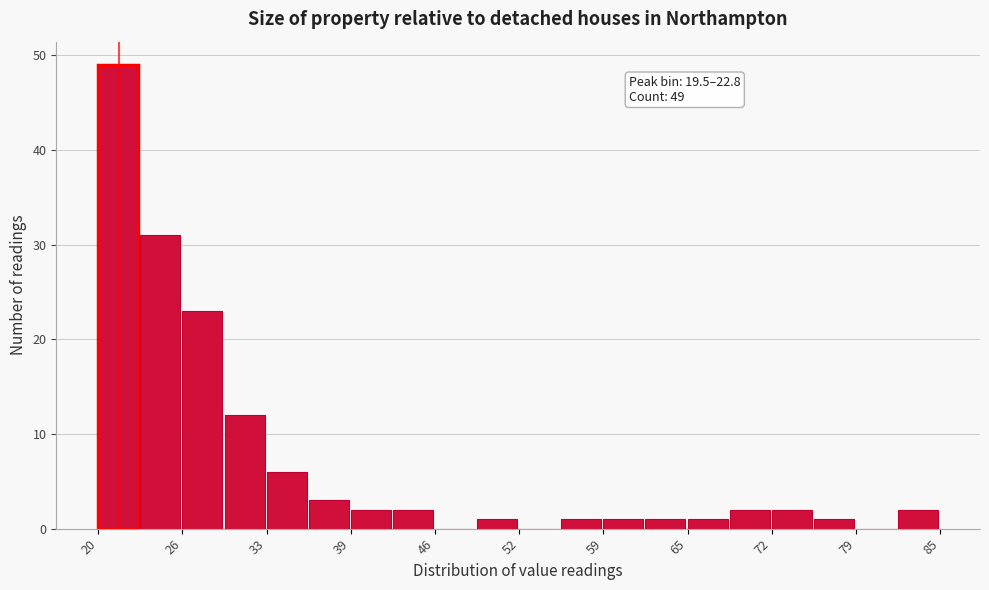

Read against the x-axis, roughly where is the centre of the tallest bar?

21